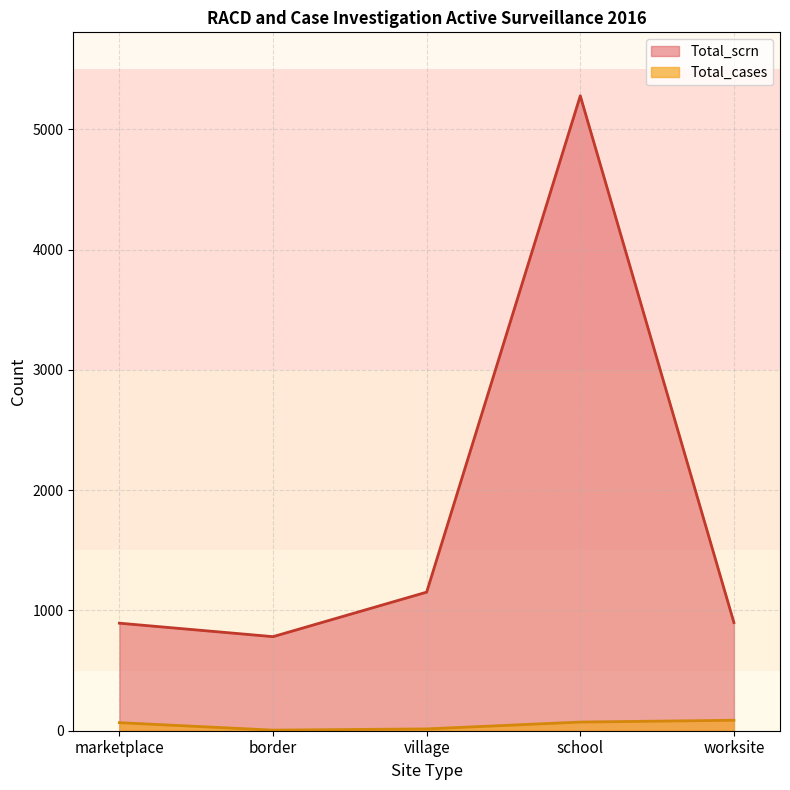

True or false: Total_scrn and Total_cases cross at least once.

False